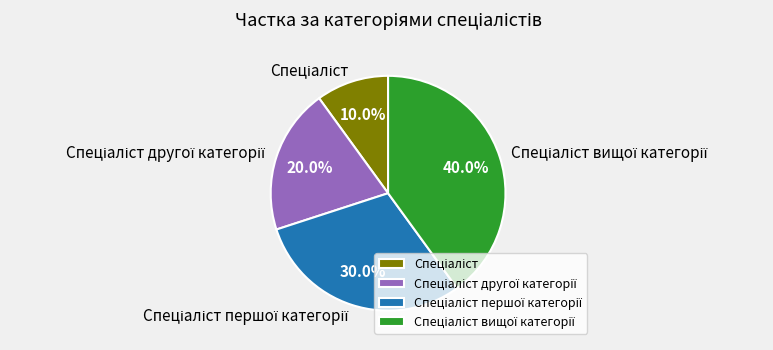

Does any single category account for the majority?

No